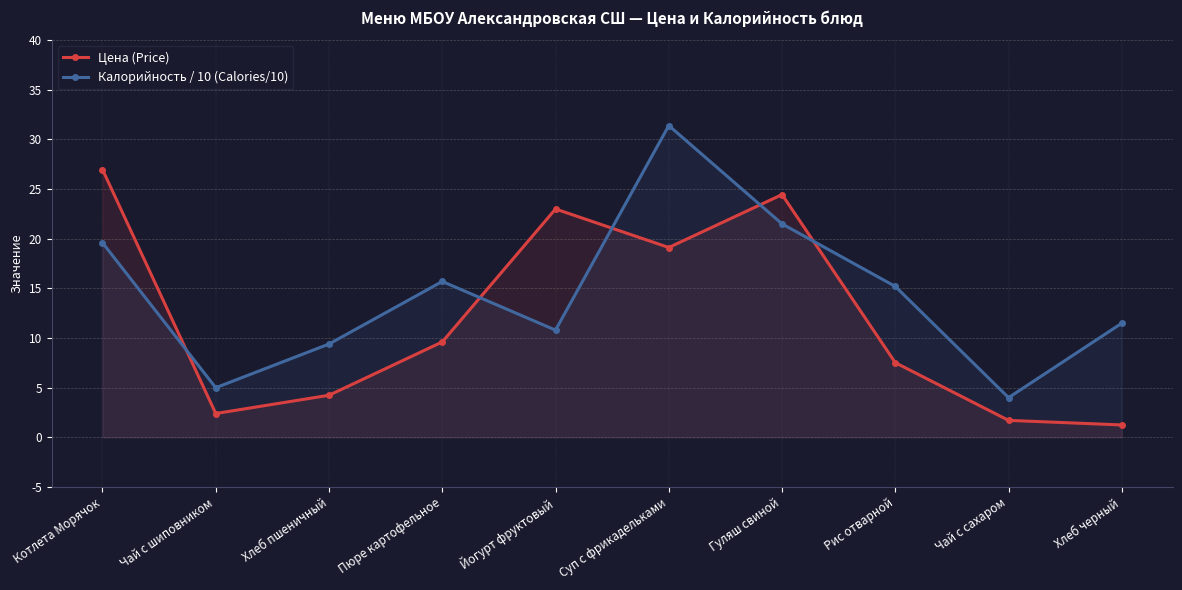

What is the label of the 8th point from the left?

Рис отварной